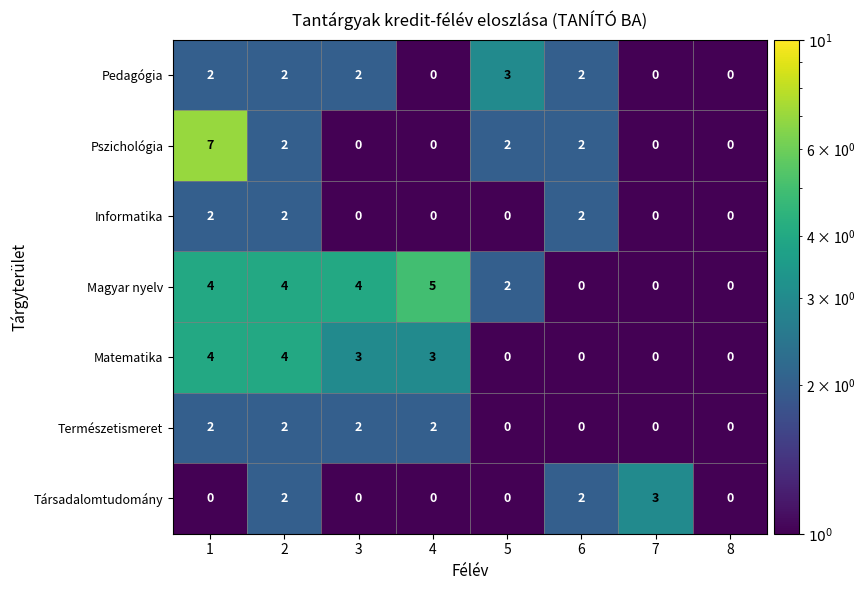

What is the highest value of the Pedagógia series?

3